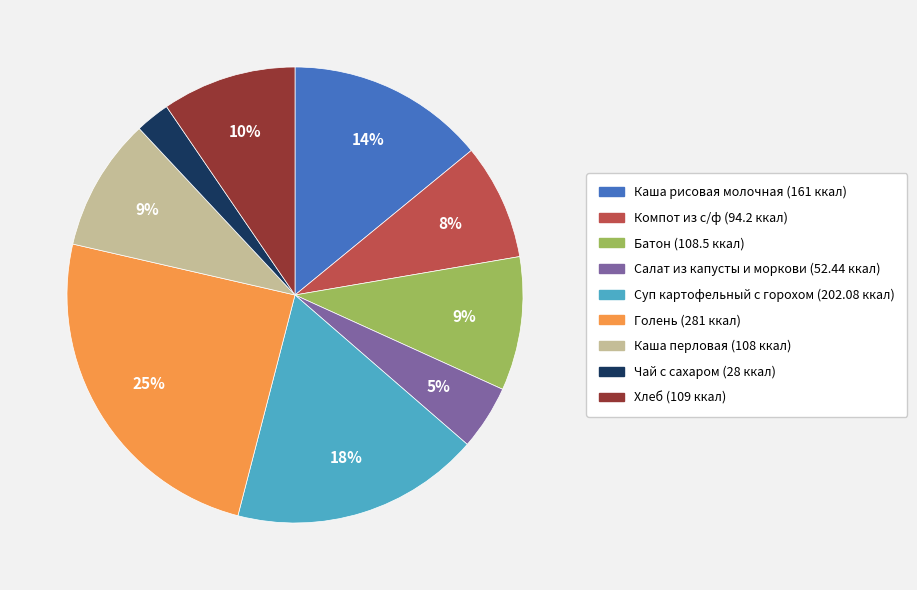

Is it true that Чай с сахаром is 2% of the pie?

True